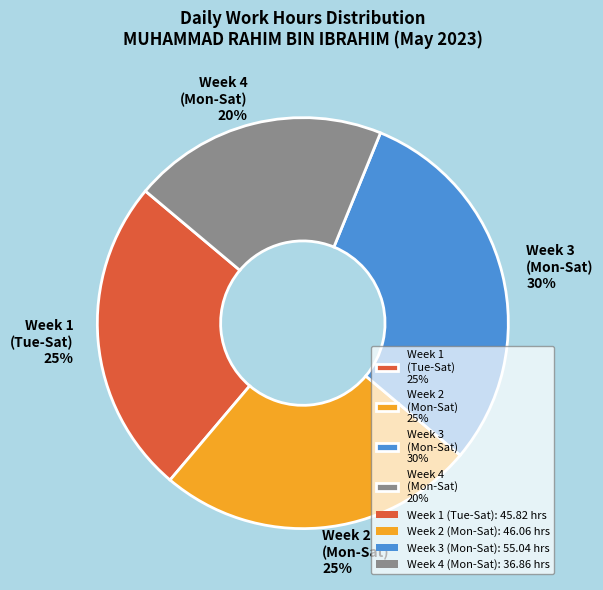

How many slices are in this pie chart?

4